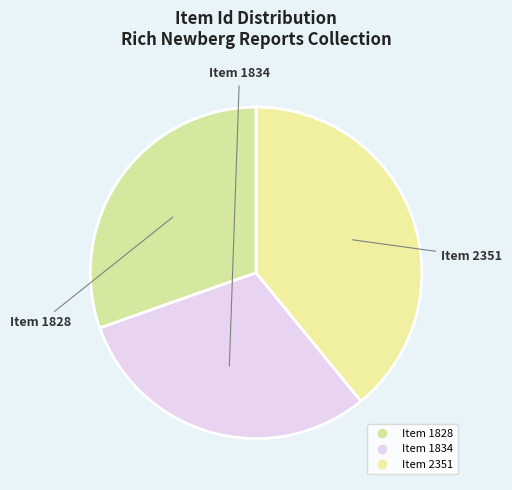

What is the change in value from Item 1834 to Item 2351?

+517